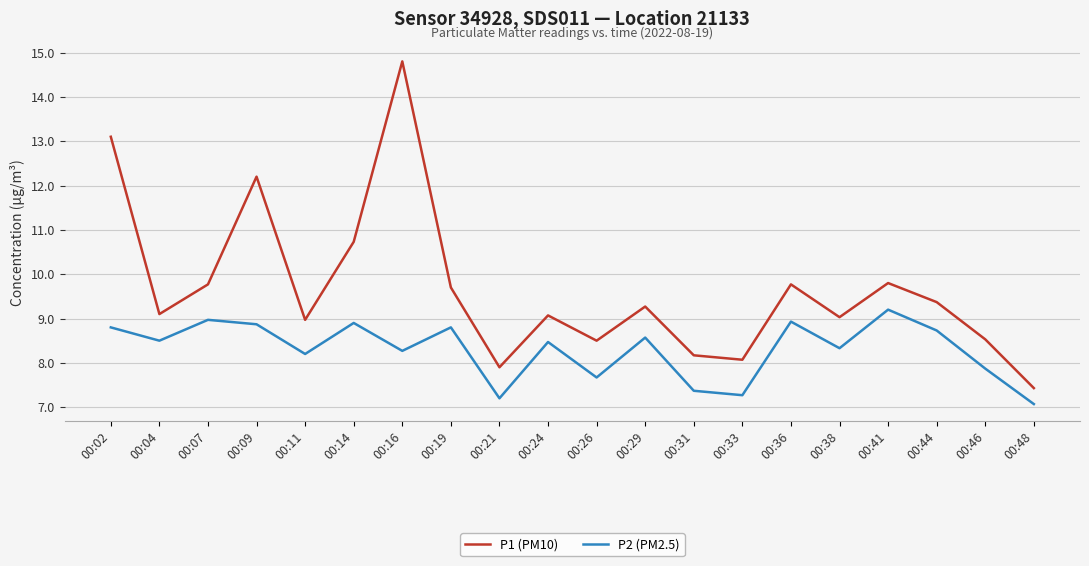

Reading left to right, extract all data points from this chart.

P1 (PM10): 00:02=13.1	00:04=9.1	00:07=9.8	00:09=12.2	00:11=9.0	00:14=10.7	00:16=14.8	00:19=9.7	00:21=7.9	00:24=9.1	00:26=8.5	00:29=9.3	00:31=8.2	00:33=8.1	00:36=9.8	00:38=9.0	00:41=9.8	00:44=9.4	00:46=8.5	00:48=7.4
P2 (PM2.5): 00:02=8.8	00:04=8.5	00:07=9.0	00:09=8.9	00:11=8.2	00:14=8.9	00:16=8.3	00:19=8.8	00:21=7.2	00:24=8.5	00:26=7.7	00:29=8.6	00:31=7.4	00:33=7.3	00:36=8.9	00:38=8.3	00:41=9.2	00:44=8.7	00:46=7.9	00:48=7.1